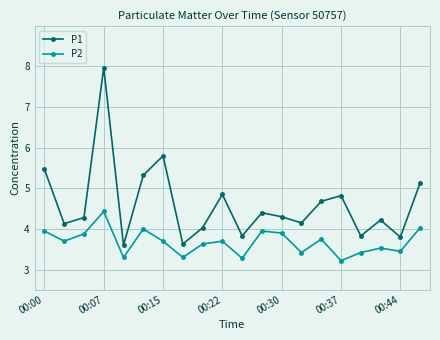

Which series has the largest total across all categories?

P1